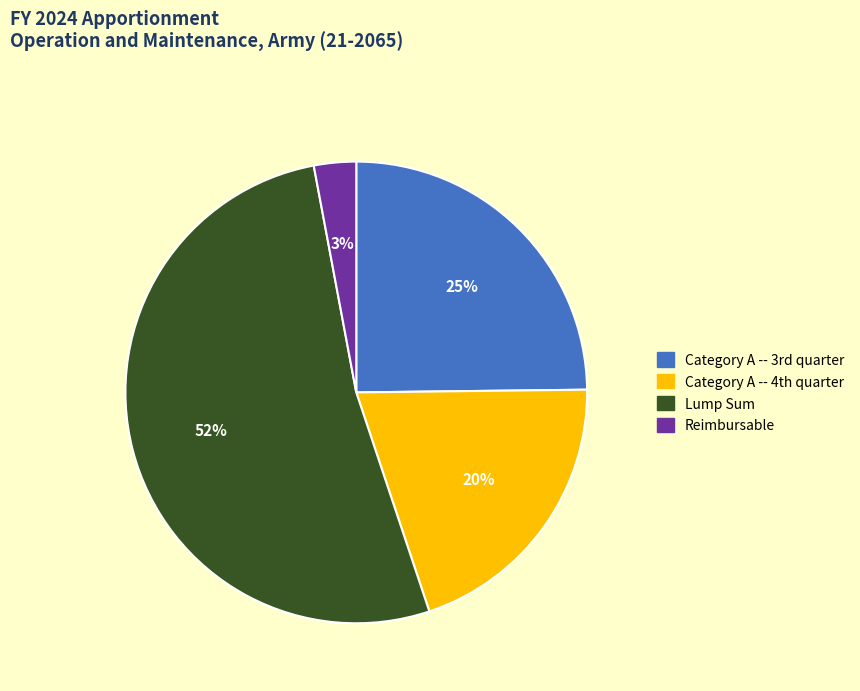

What percentage is the Reimbursable slice, to the nearest percent?

3%